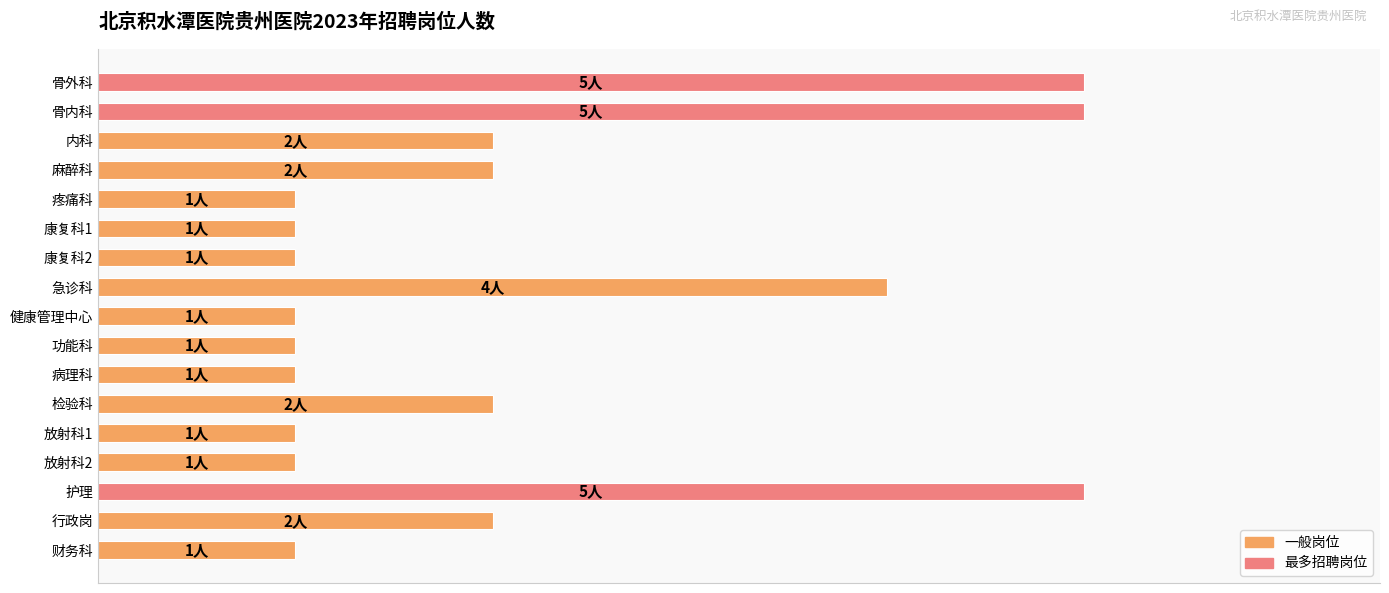

Are the bars horizontal?

Yes